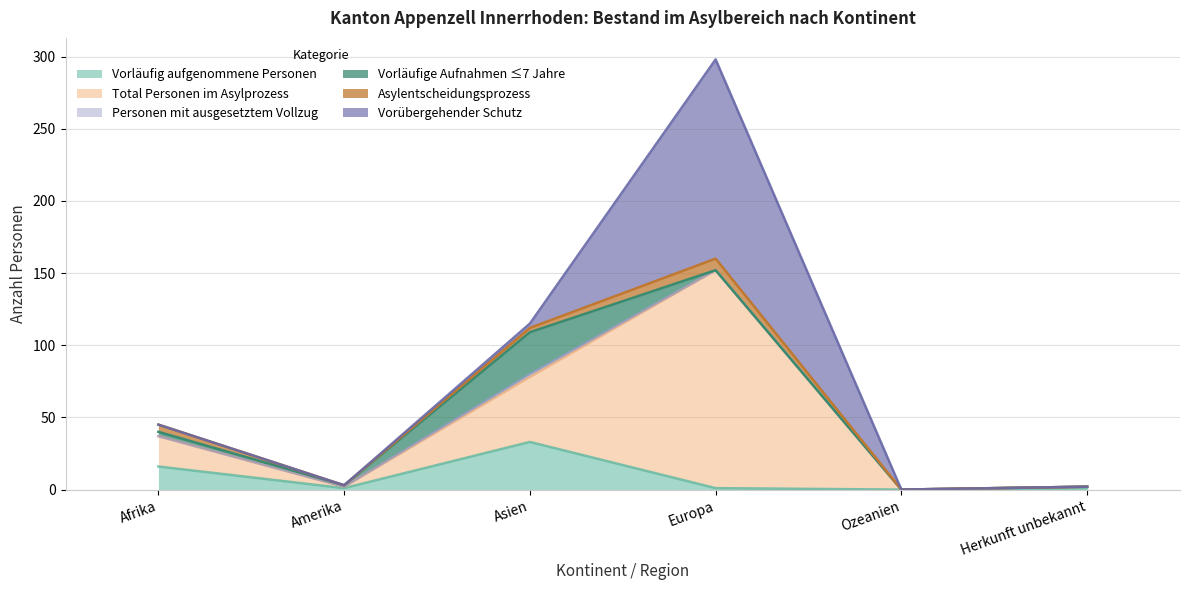

What position from the left is Ozeanien?

5